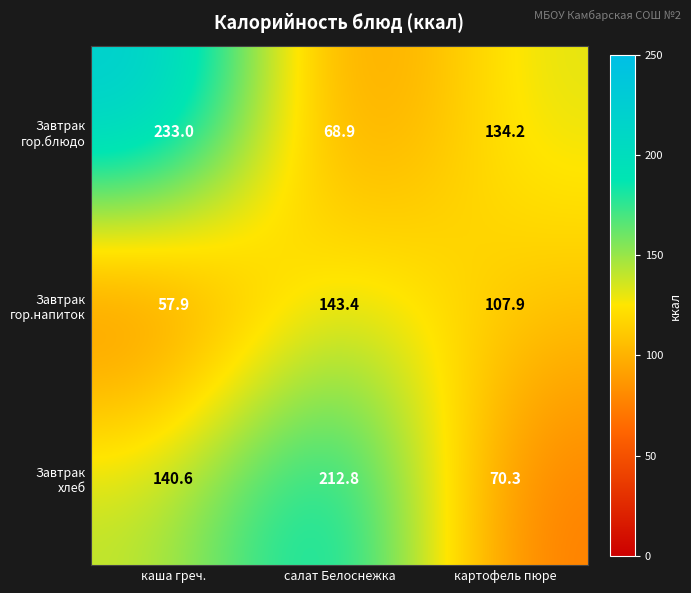

What is the spread (max minus min) of values at картофель пюре?

63.9